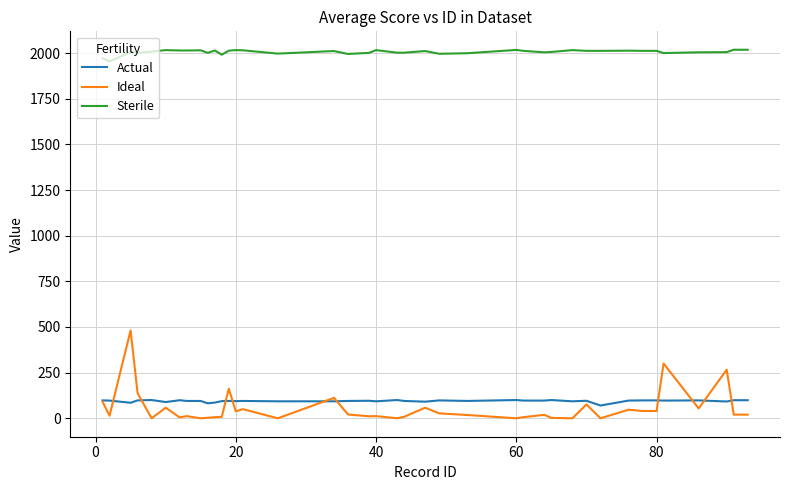

What is the maximum value for Actual?

100